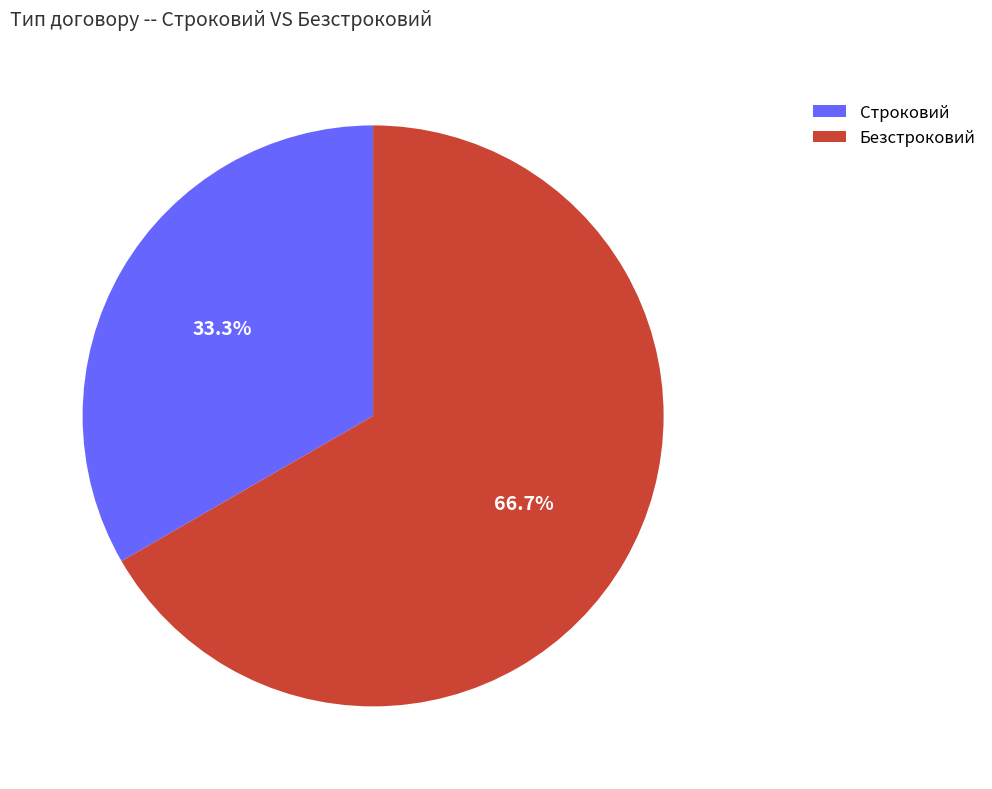

To the nearest percent, what percentage of the pie is Строковий?

33%